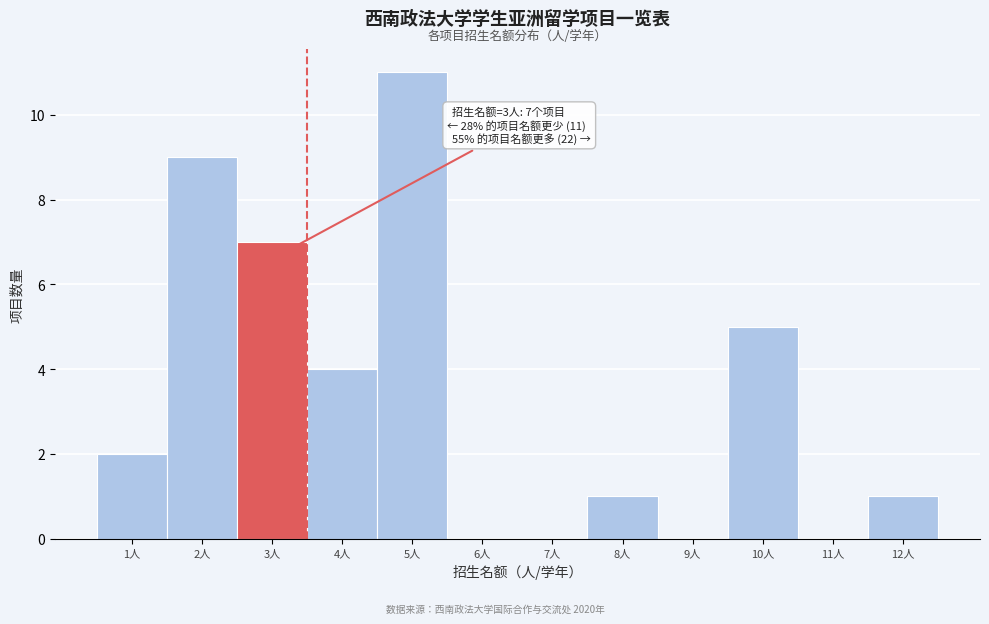

Which range on the x-axis has the tallest bar?

4.5 to 5.5